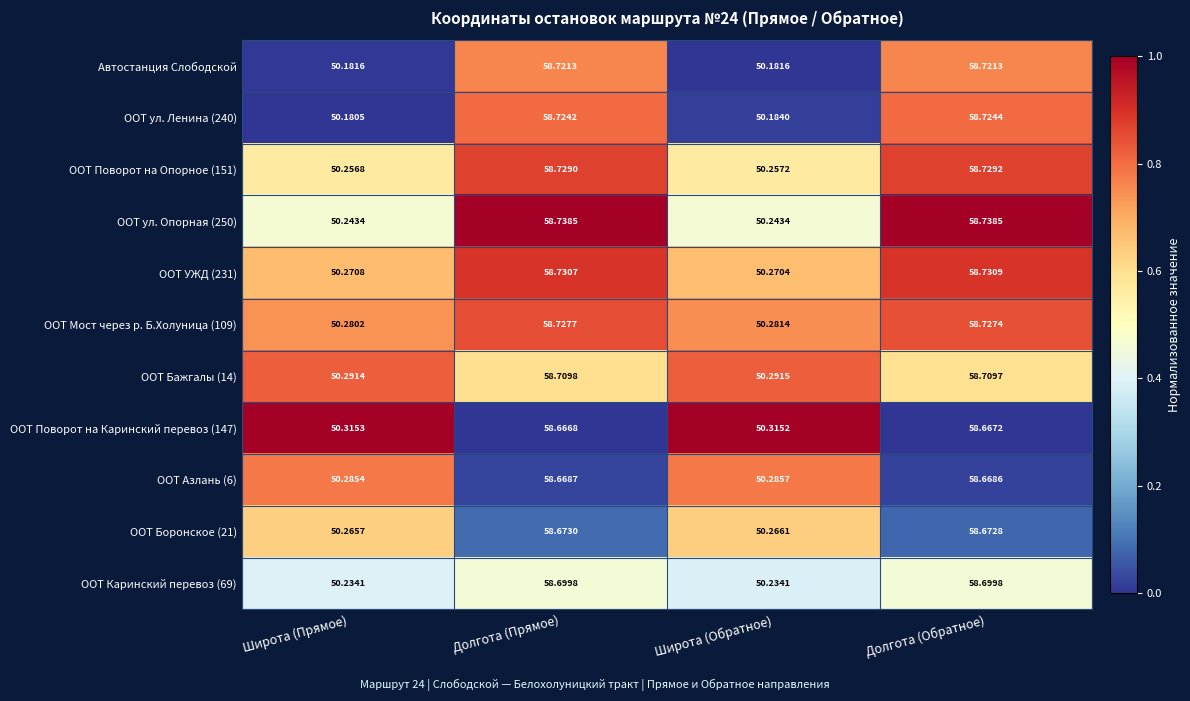

Rank the series at Долгота (Обратное) from highest to lowest value.

ООТ ул. Опорная (250), ООТ УЖД (231), ООТ Поворот на Опорное (151), ООТ Мост через р. Б.Холуница (109), ООТ ул. Ленина (240), Автостанция Слободской, ООТ Бажгалы (14), ООТ Каринский перевоз (69), ООТ Боронское (21), ООТ Азлань (6), ООТ Поворот на Каринский перевоз (147)